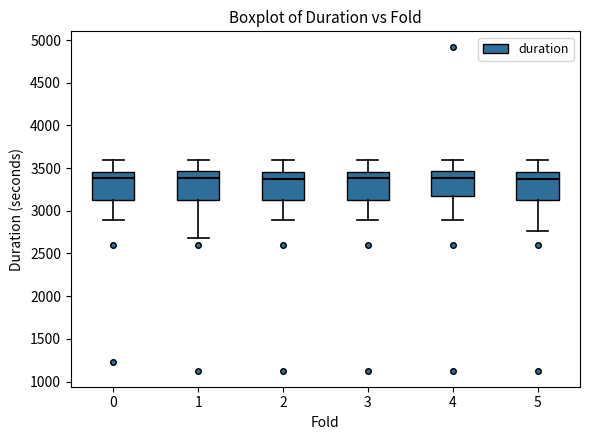

Where is the upper edge of the box at x = 4 on the y-axis? The values are not printed on the chart, so give them approximately, as read against the axis.

3450